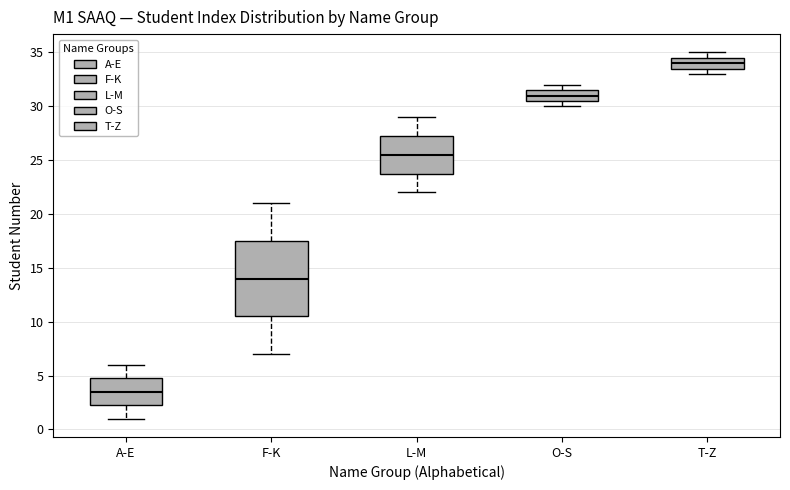

Reading left to right, read every box against the y-axis: the position of its median line, the range the box covers, and the ends of its whiskers. The values are not printed on the chart, so give them approximately, as read against the axis.

A-E: median 3.5, box 2.5 to 5.0, whiskers 1.0 to 6.0
F-K: median 14.0, box 10.5 to 17.5, whiskers 7.0 to 21.0
L-M: median 25.5, box 24.0 to 27.5, whiskers 22.0 to 29.0
O-S: median 31.0, box 30.5 to 31.5, whiskers 30.0 to 32.0
T-Z: median 34.0, box 33.5 to 34.5, whiskers 33.0 to 35.0